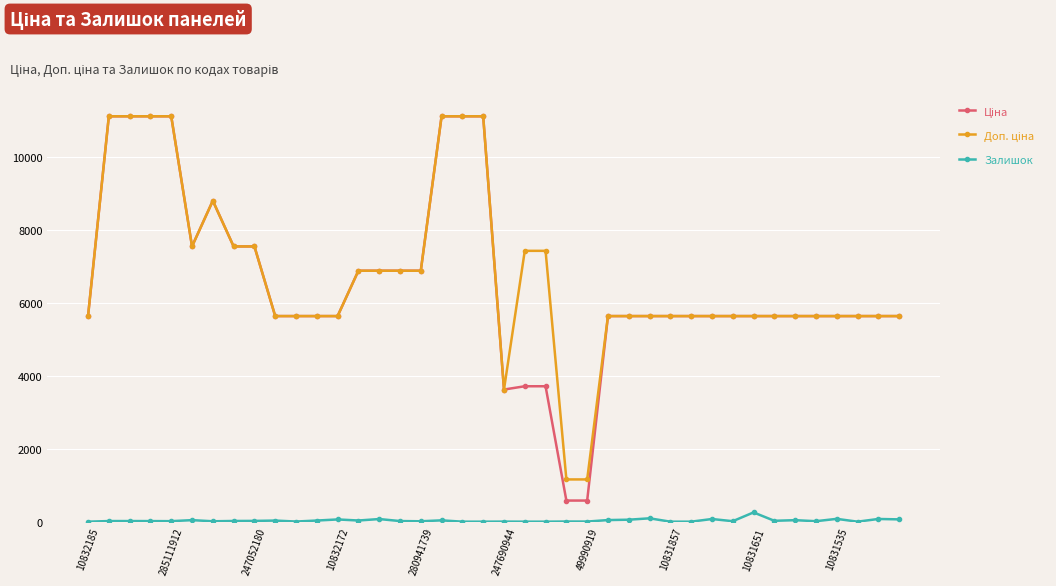

What is the highest value of the Залишок series?

254.0